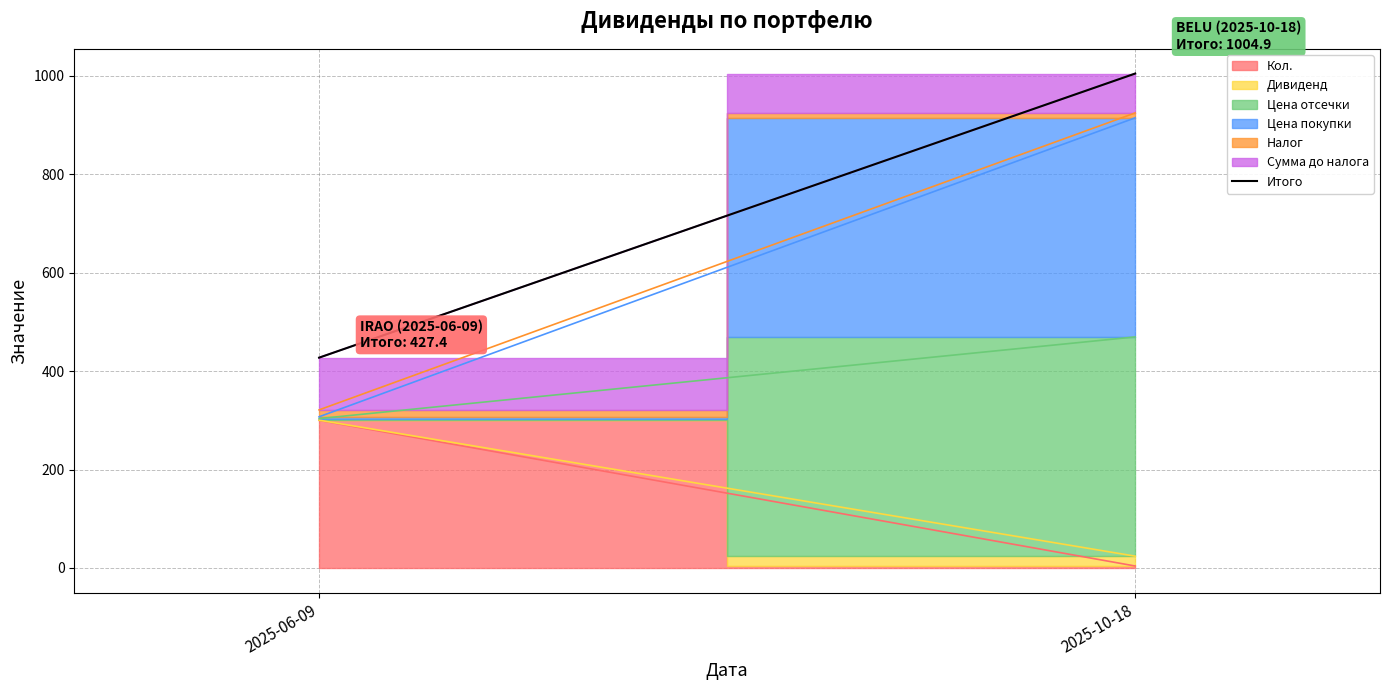

Reading right to left, extract all data points from this chart.

2025-10-18=1004.9	2025-06-09=427.4